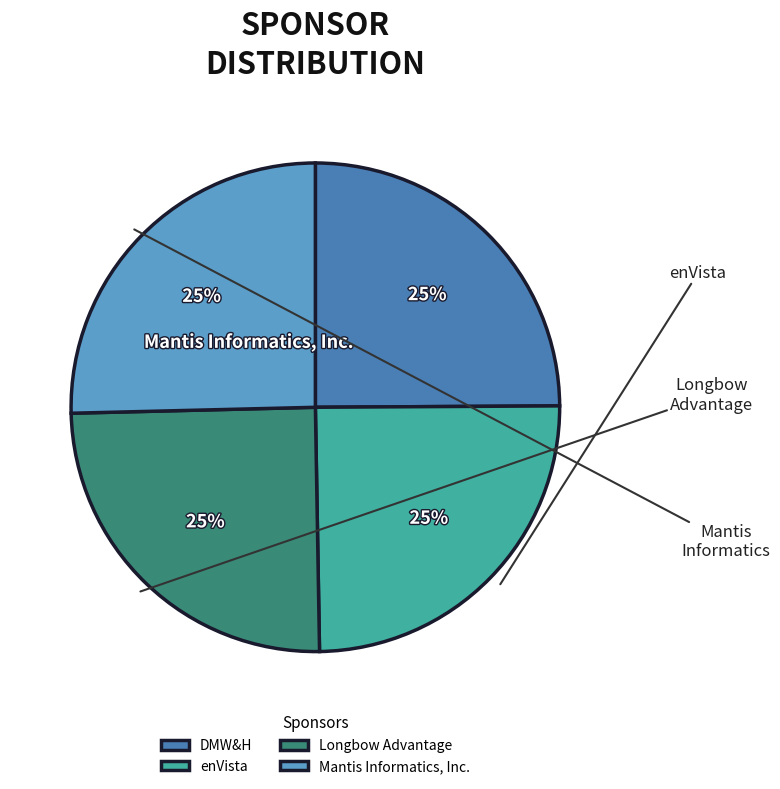

To the nearest percent, what is the combined percentage of Mantis Informatics, Inc. and Longbow Advantage?

50%